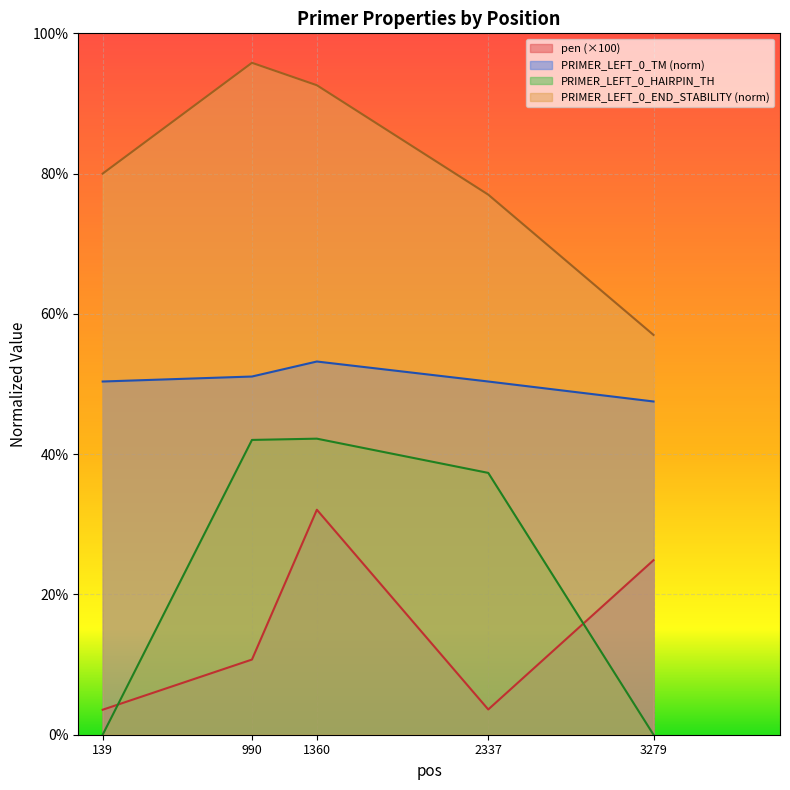

How many lines are shown in the chart?

4